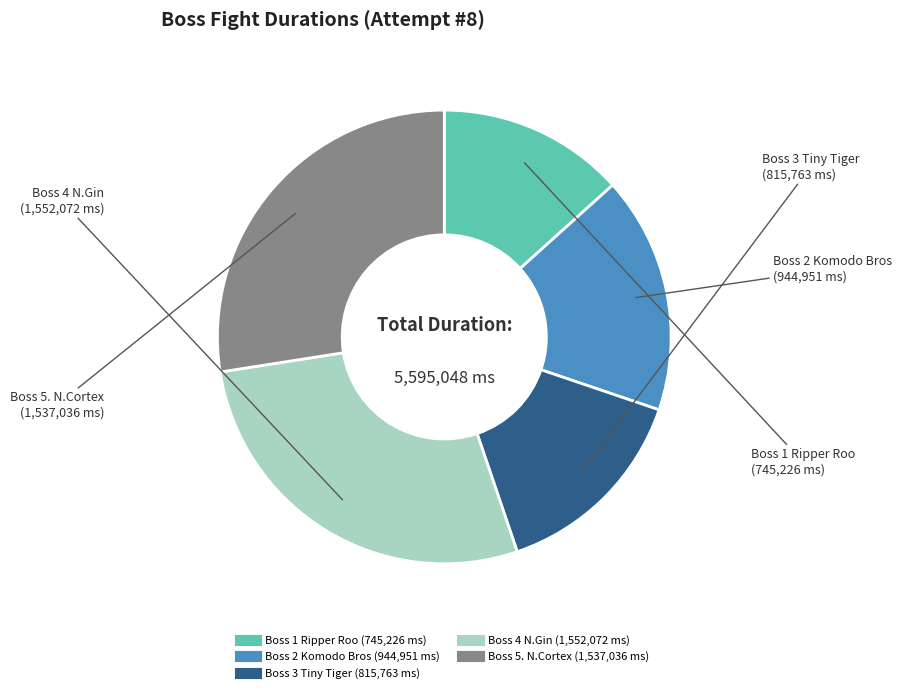

What is the smallest slice in the pie chart?

Boss 1 Ripper Roo